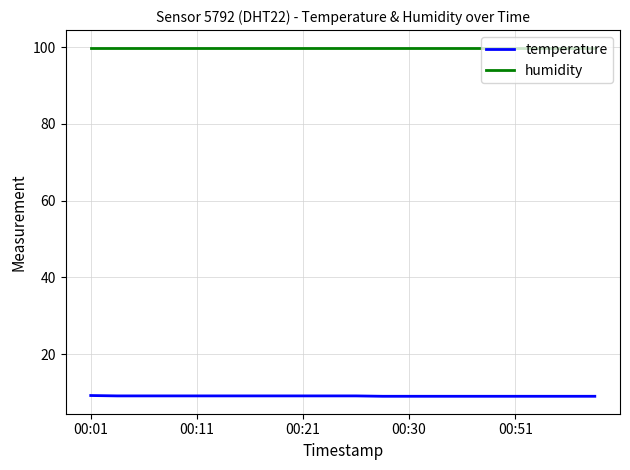

What is the highest value of the temperature series?

9.2